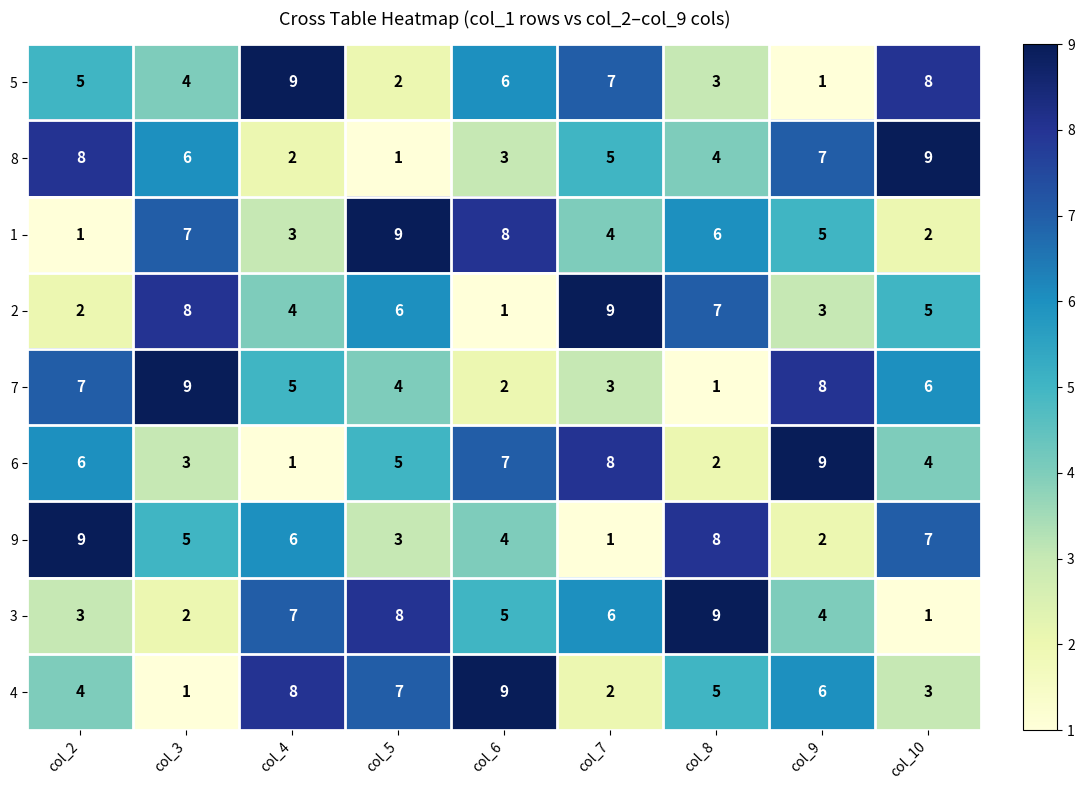

Which category has the lowest value in the 3 series?

col_10